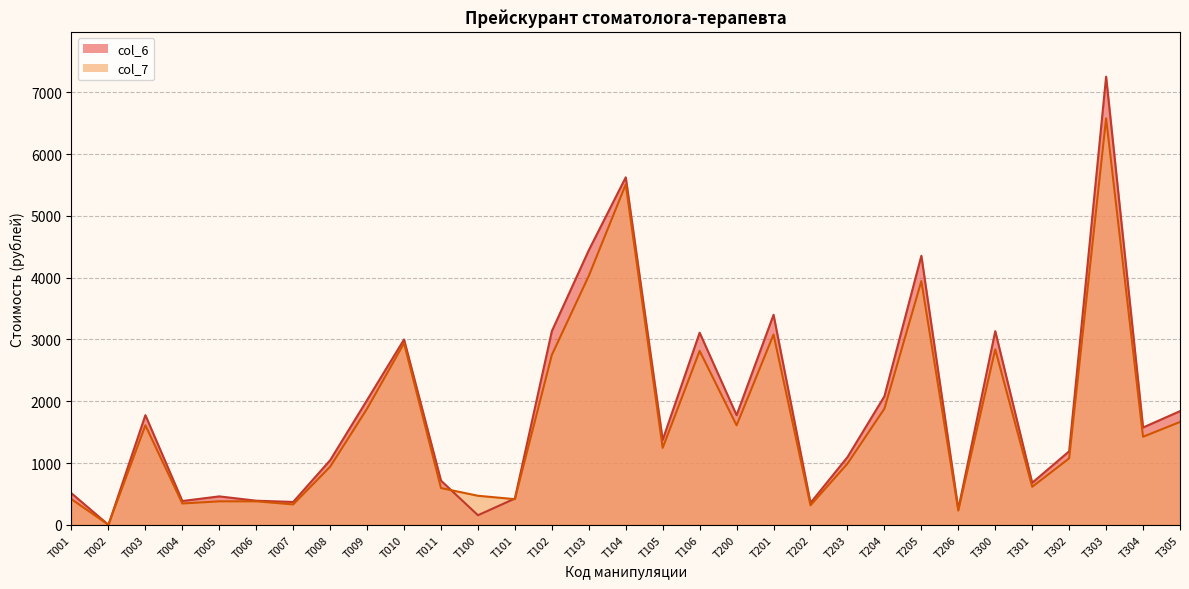

True or false: col_7 has a value of 415 at Т001.

True